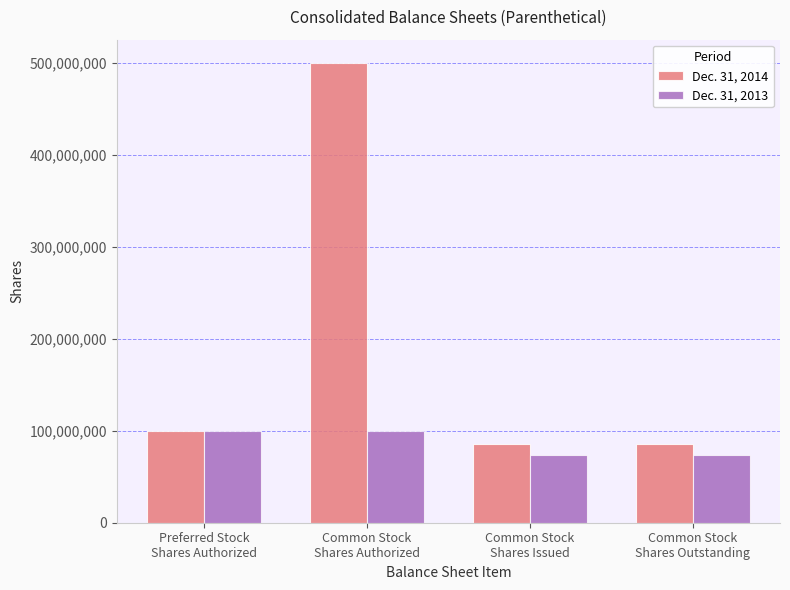

Rank the series by their maximum value, from lowest to highest.

Dec. 31, 2013, Dec. 31, 2014